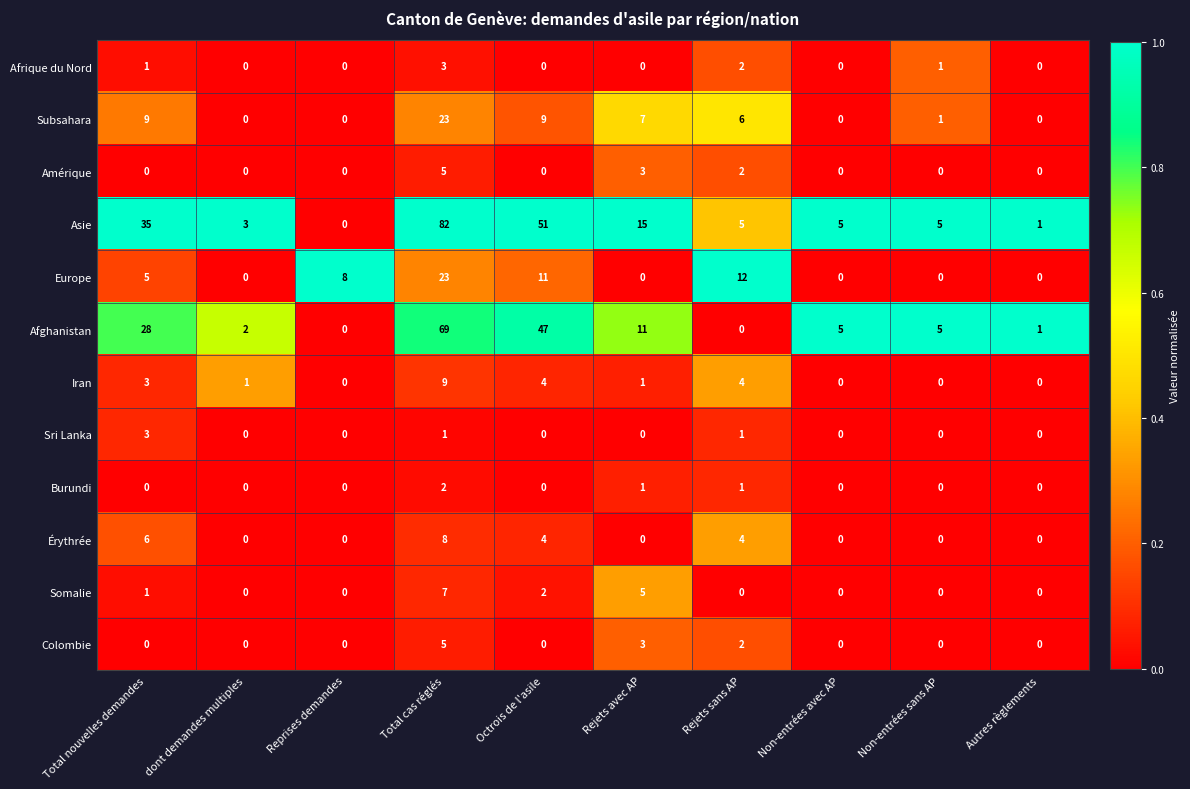

Is the value of Burundi at Non-entrées avec AP greater than the value of Afghanistan at dont demandes multiples?

No